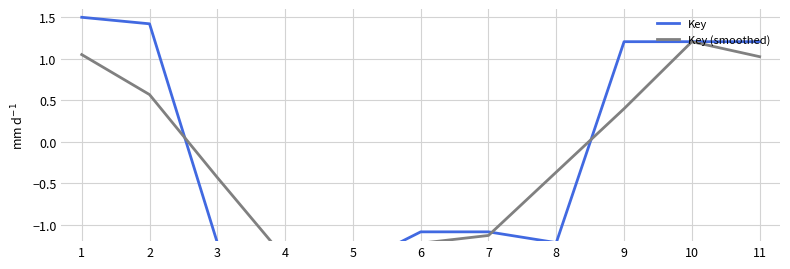

Reading right to left, what are all the values shown in this chart?

Key: 1.2	1.2	1.2	-1.2	-1.1	-1.1	-1.5	-1.5	-1.2	1.4	1.5
Key (smoothed): 1.0	1.2	0.4	-0.4	-1.1	-1.2	-1.4	-1.4	-0.4	0.6	1.0